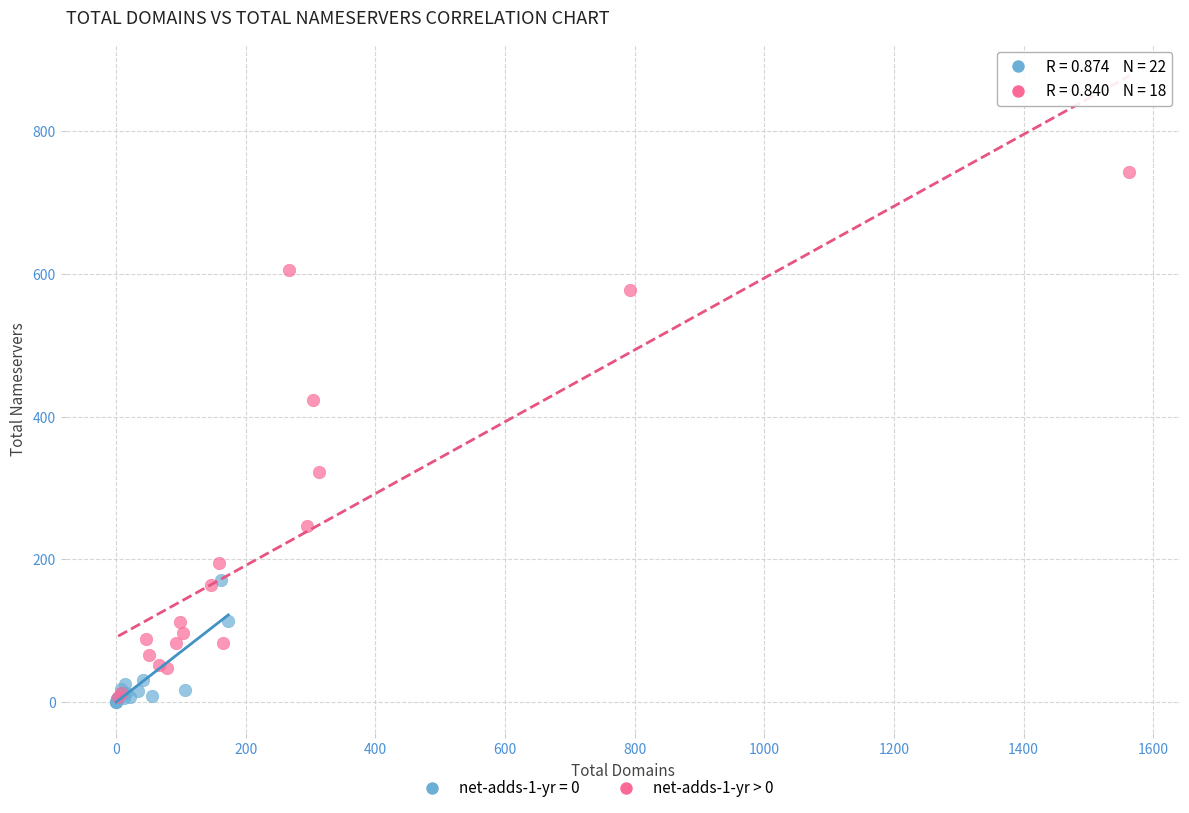

Which series has the largest Y range (max minus min)?

net-adds-1-yr > 0